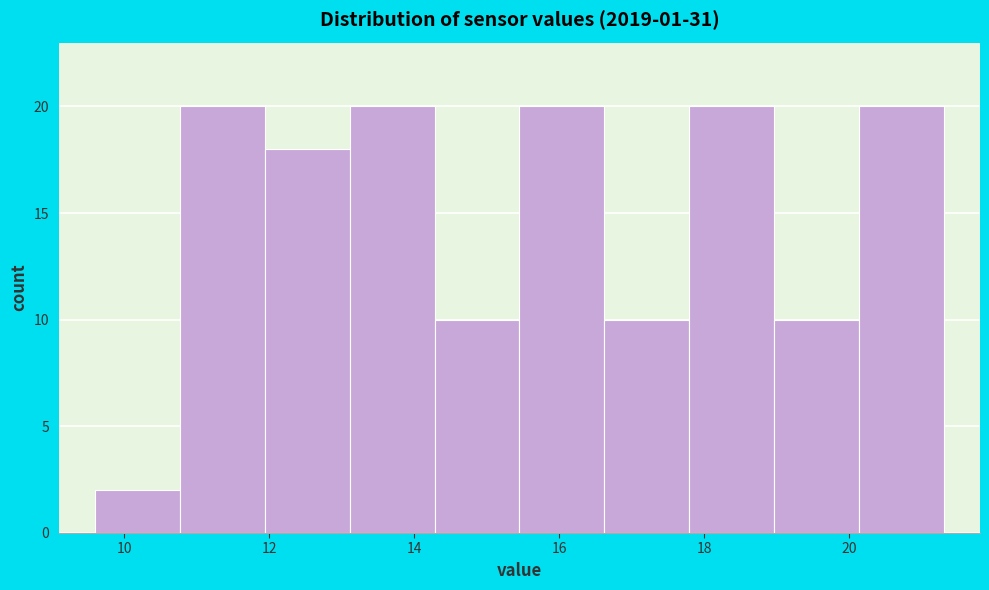

Reading left to right, list every bar in this chart as the range it spans on the x-axis followed by its height. Neither the bar edges nor the heights are printed on the chart, so give them approximately, as read against the axes.

9.6 to 10.8: 2
10.8 to 12.0: 20
12.0 to 13.2: 18
13.2 to 14.2: 20
14.2 to 15.4: 10
15.4 to 16.6: 20
16.6 to 17.8: 10
17.8 to 19.0: 20
19.0 to 20.2: 10
20.2 to 21.4: 20